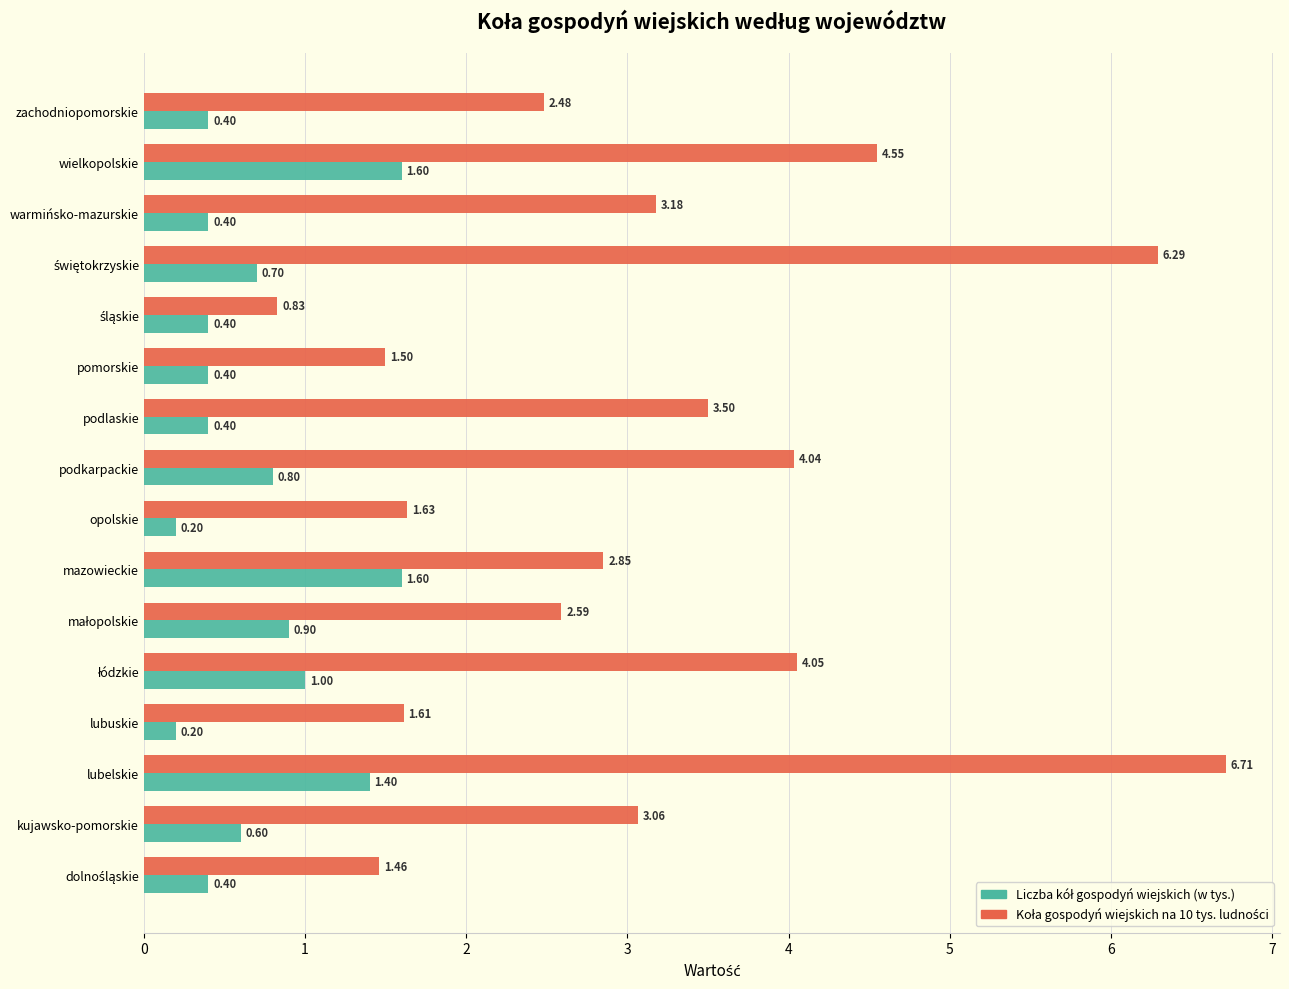

What is the spread (max minus min) of values at zachodniopomorskie?

2.1